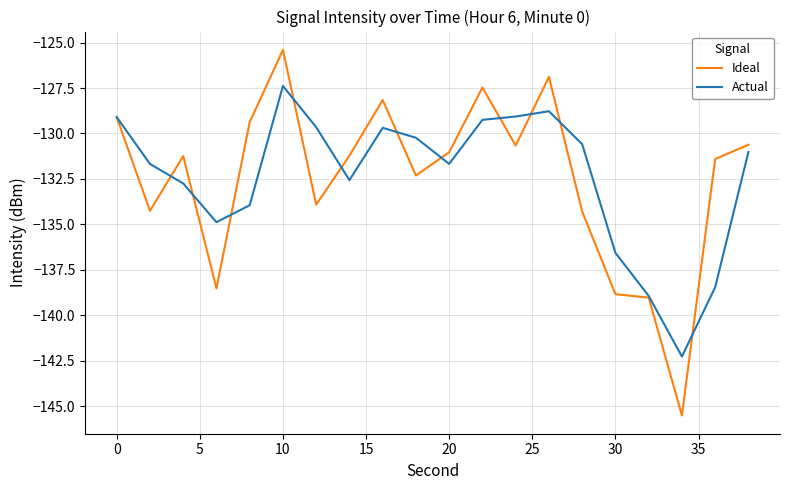

What is the maximum value shown in the chart?

-125.4